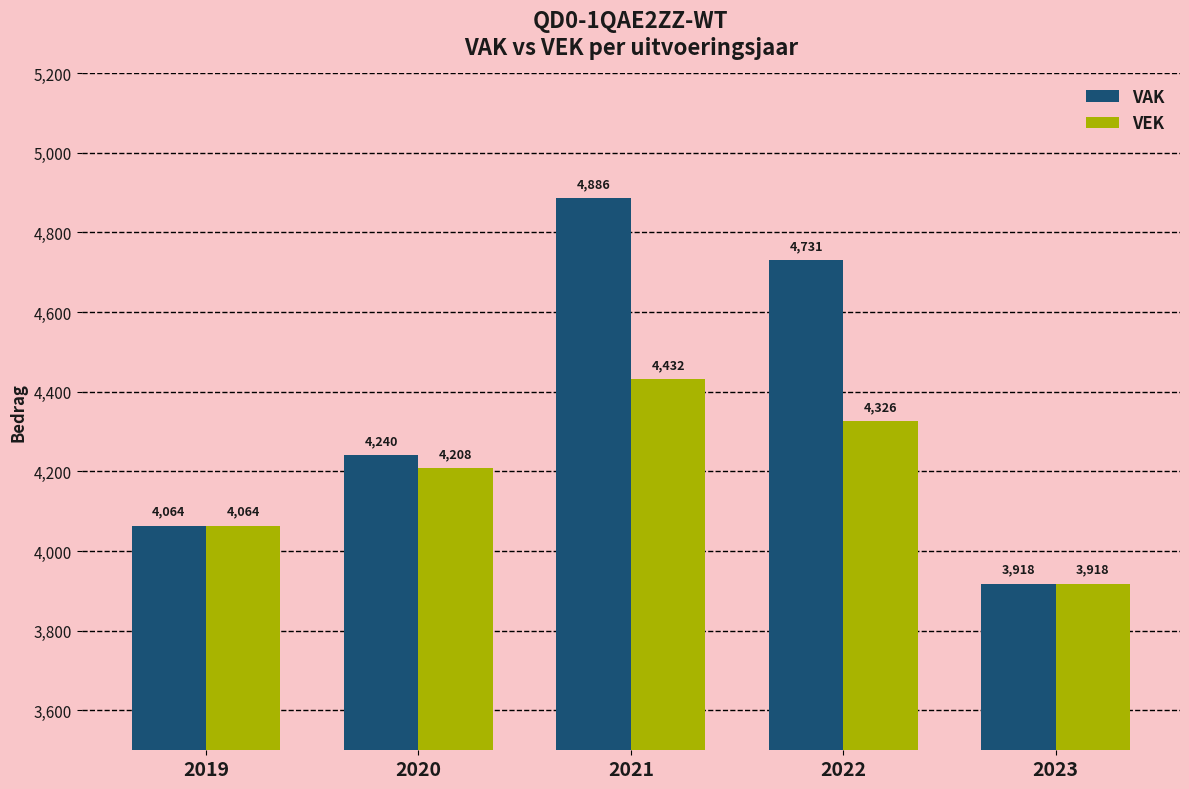

How many bars are there in each group?

2